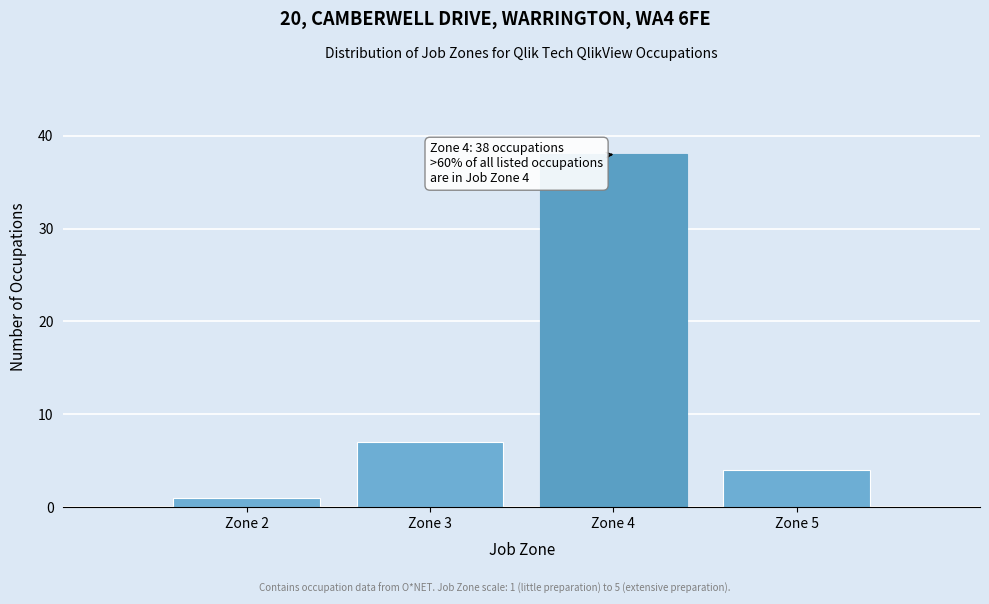

Over which range of the x-axis is the bar tallest?

3.5 to 4.5